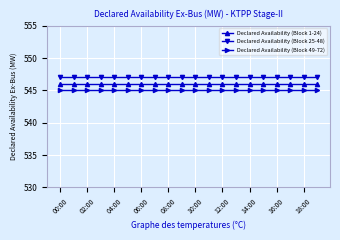

What is the average value of the Declared Availability (Block 25-48) series?

547